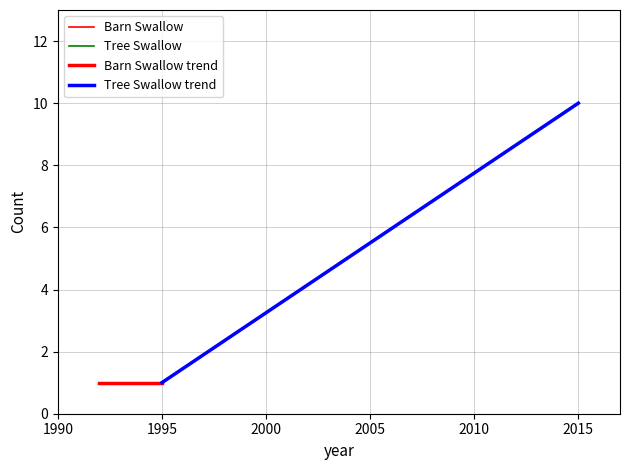

Does the chart display data point markers on the line(s)?

No